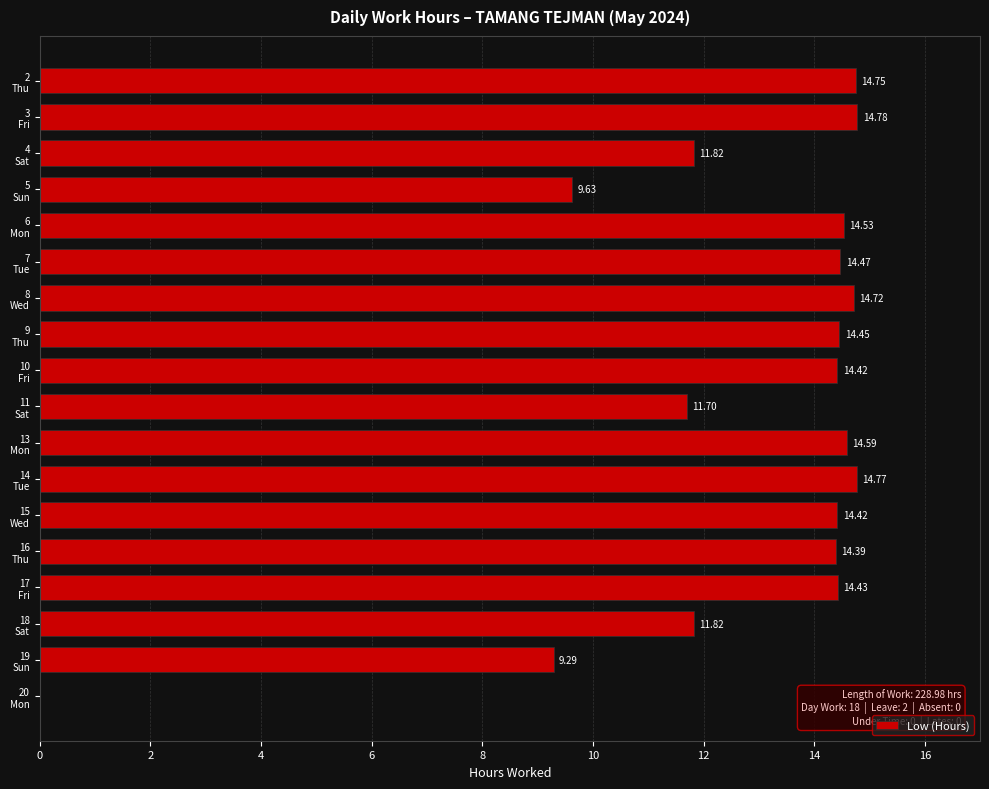

Count the number of categories in the chart.

18